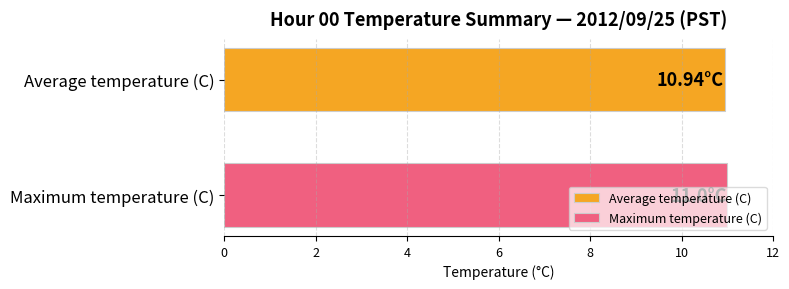

Which series has the largest range (max minus min)?

Average temperature (C)